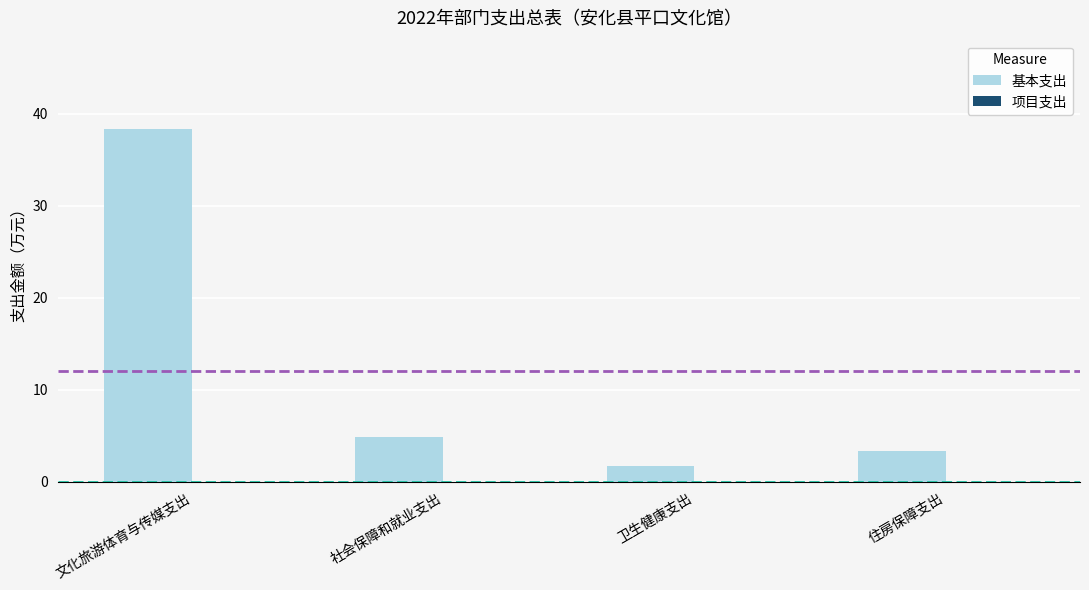

Is it true that the value at 文化旅游体育与传媒支出 is 38.4?

True